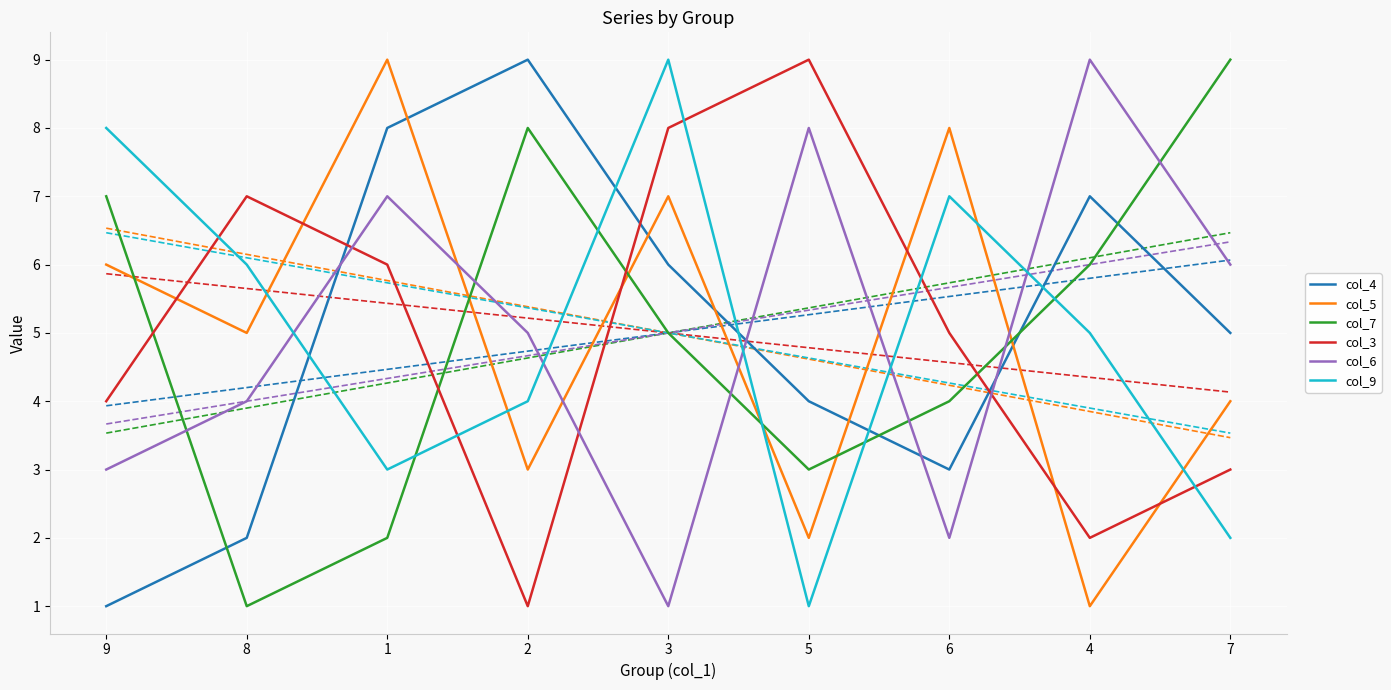

How many col_5 values are between 3 and 7?

5